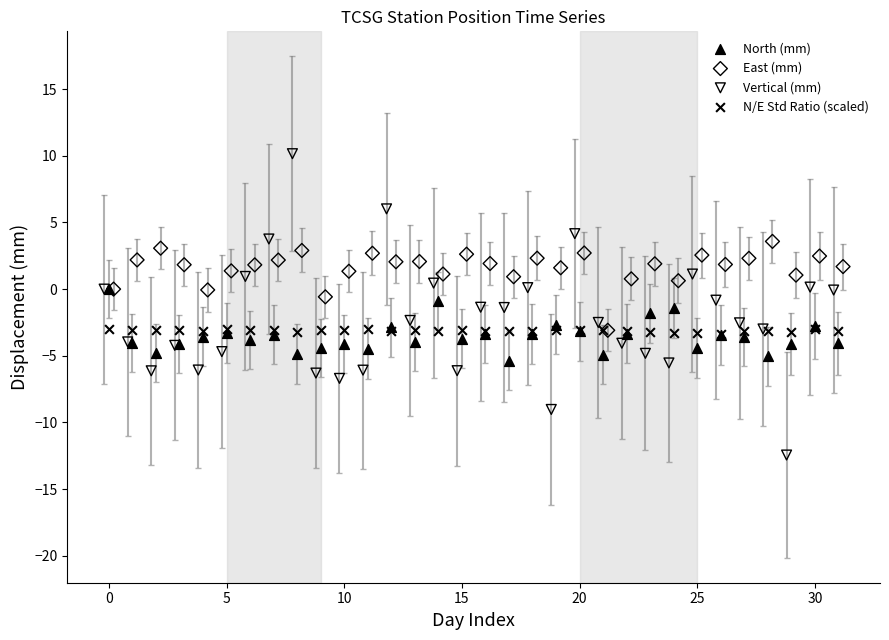

Which series contains the lowest Y value?

Vertical (mm)